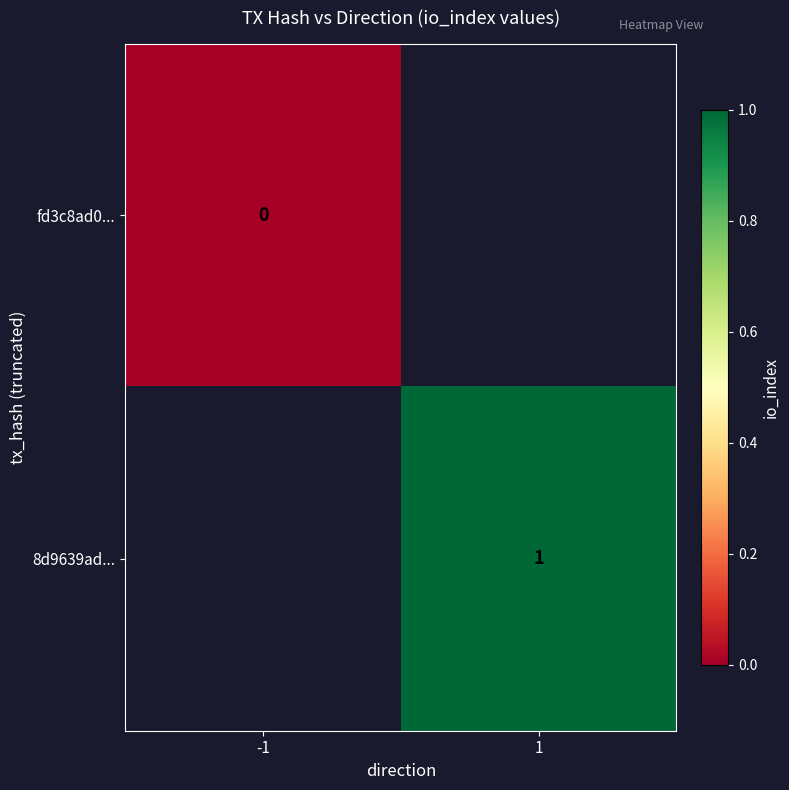

Which has a higher value, -1 or 1?

1